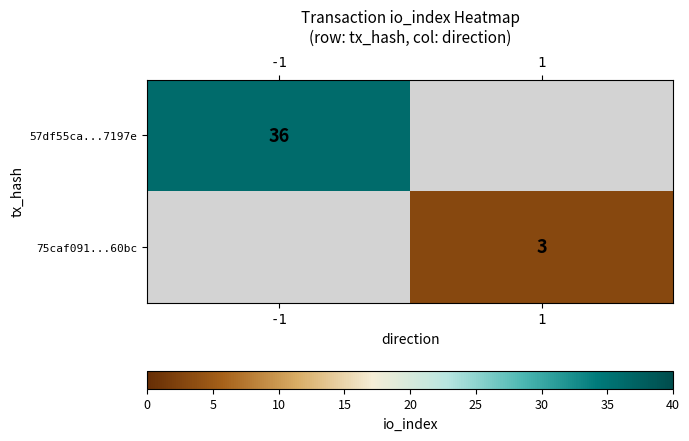

Is the value of 75caf091...60bc at 1 greater than the value of 57df55ca...7197e at -1?

No